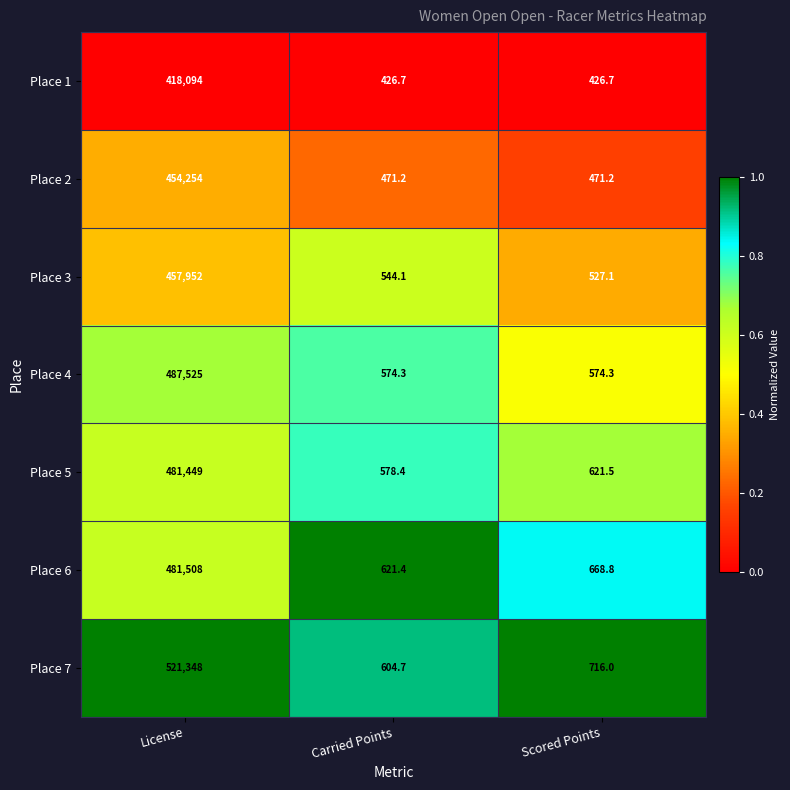

True or false: Place 1 has a value of 662.9 at Scored Points.

False